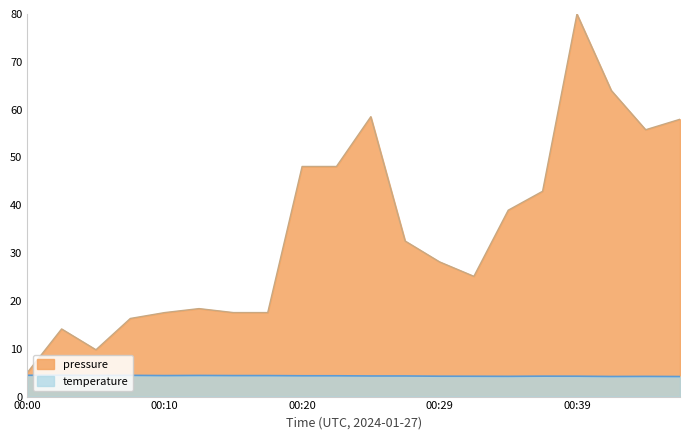

Where is the first local minimum for pressure_normalized?

00:05